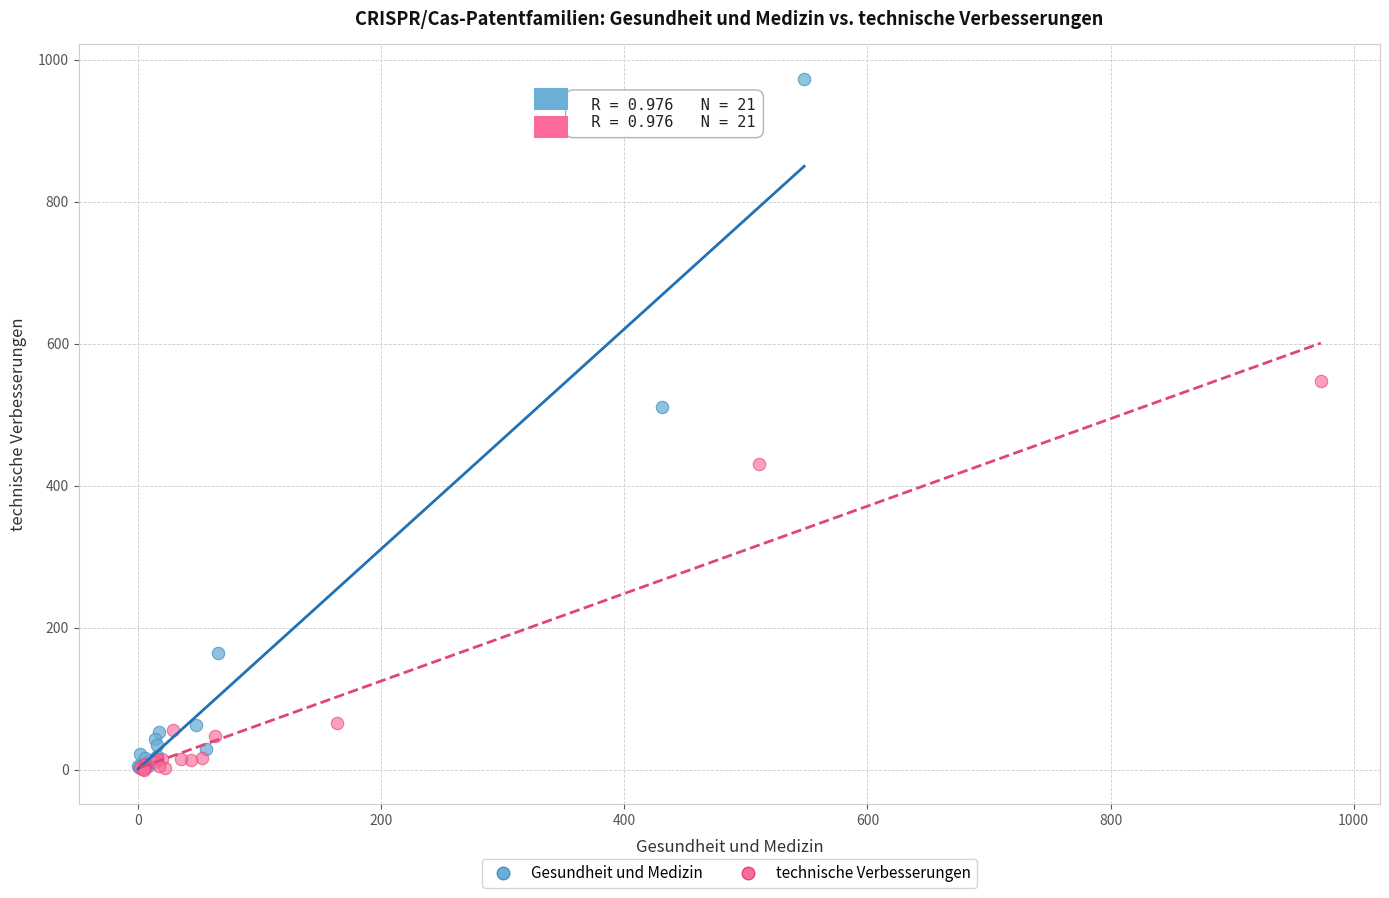

Which series contains the highest Y value?

Gesundheit und Medizin